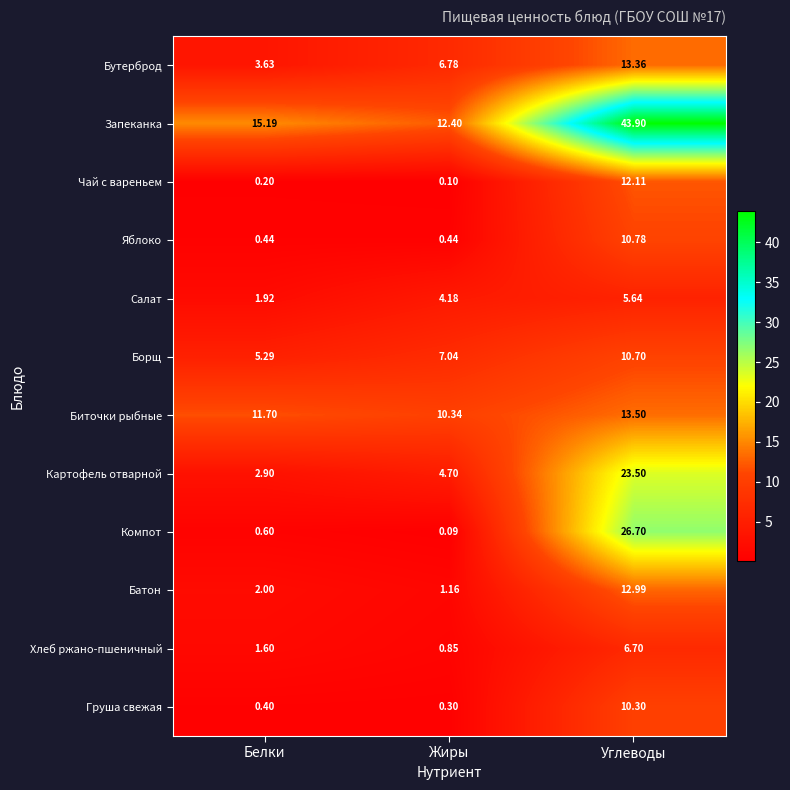

At how many categories does at least one series exceed 38?

1